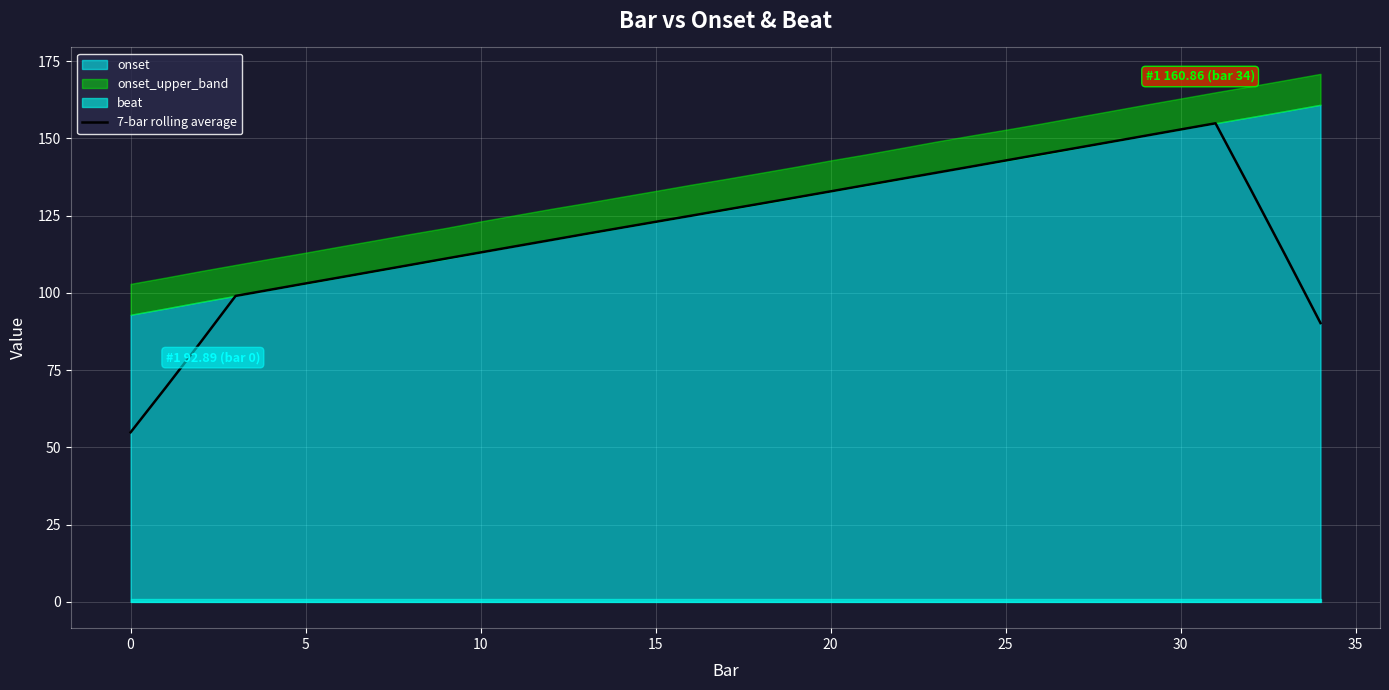

The 7-bar rolling average series shows 142.8 at 25. True or false?

True